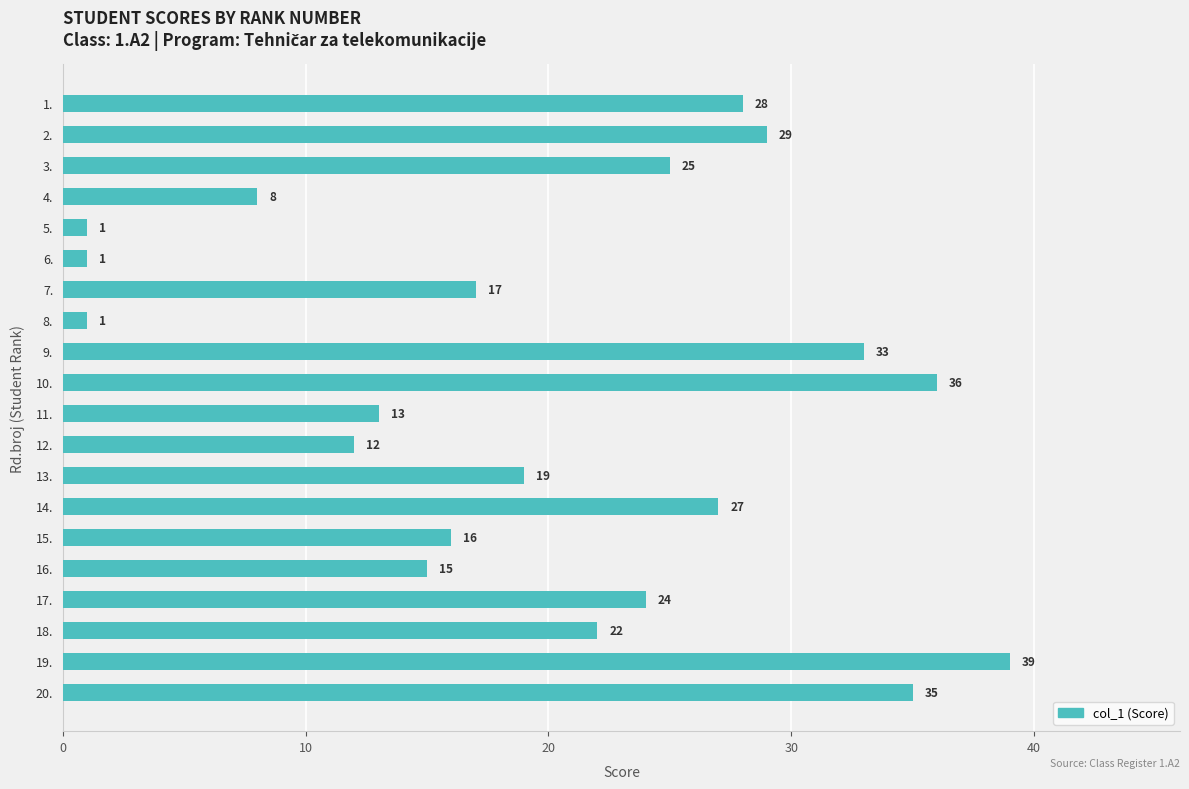

Which category has the highest value across all series?

19.